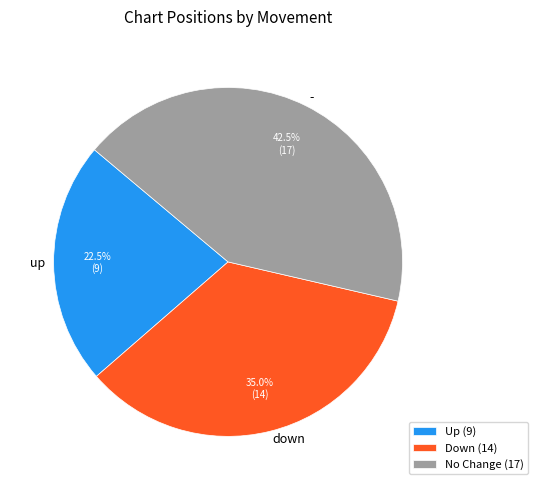

Which slice is the largest?

-